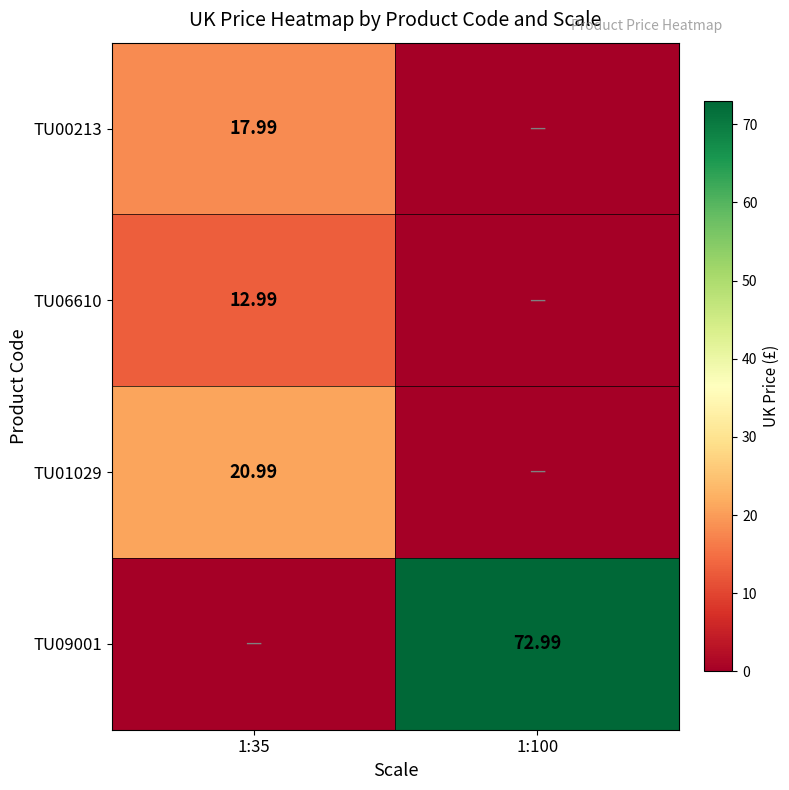

Is the value of TU06610 at 1:35 greater than the value of TU09001 at 1:100?

No